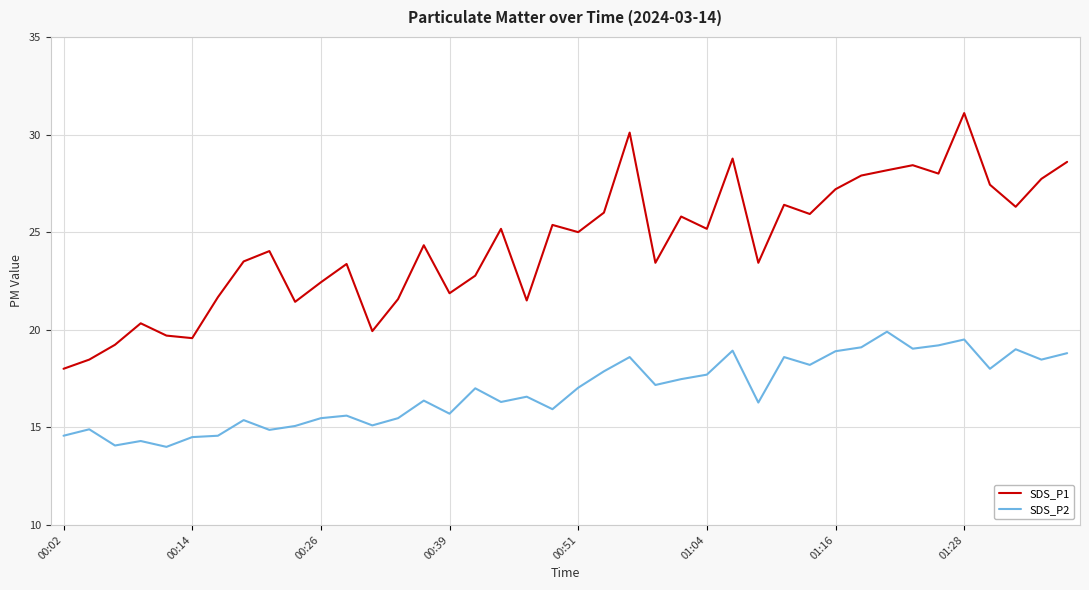

Rank the series by their average value, from highest to lowest.

SDS_P1, SDS_P2